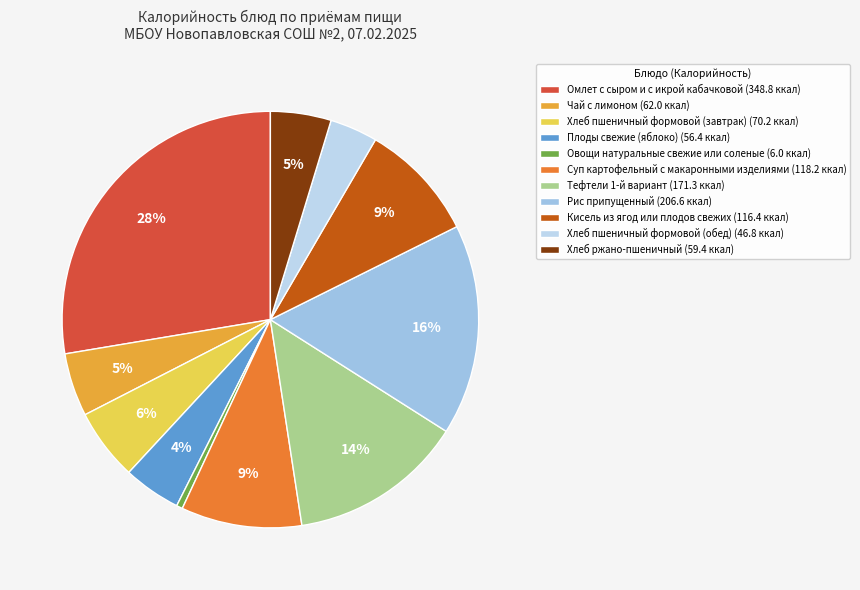

Is the sum of Овощи натуральные свежие или соленые and Тефтели 1-й вариант greater than half?

No